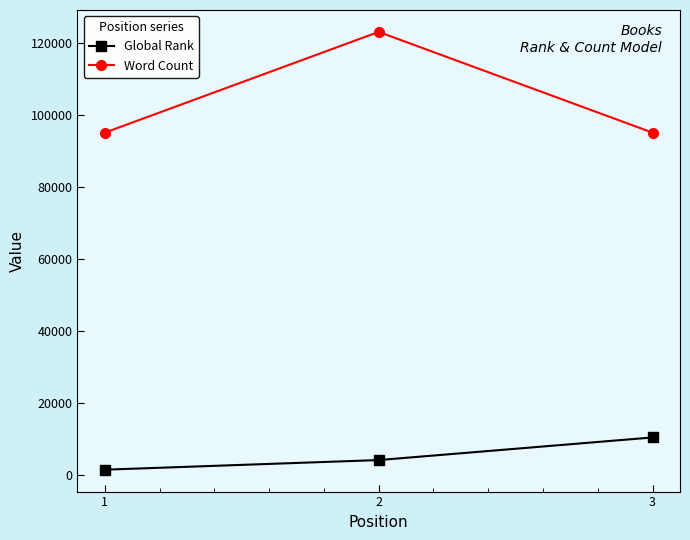

True or false: Global Rank has a value of 15886 at 3.

False